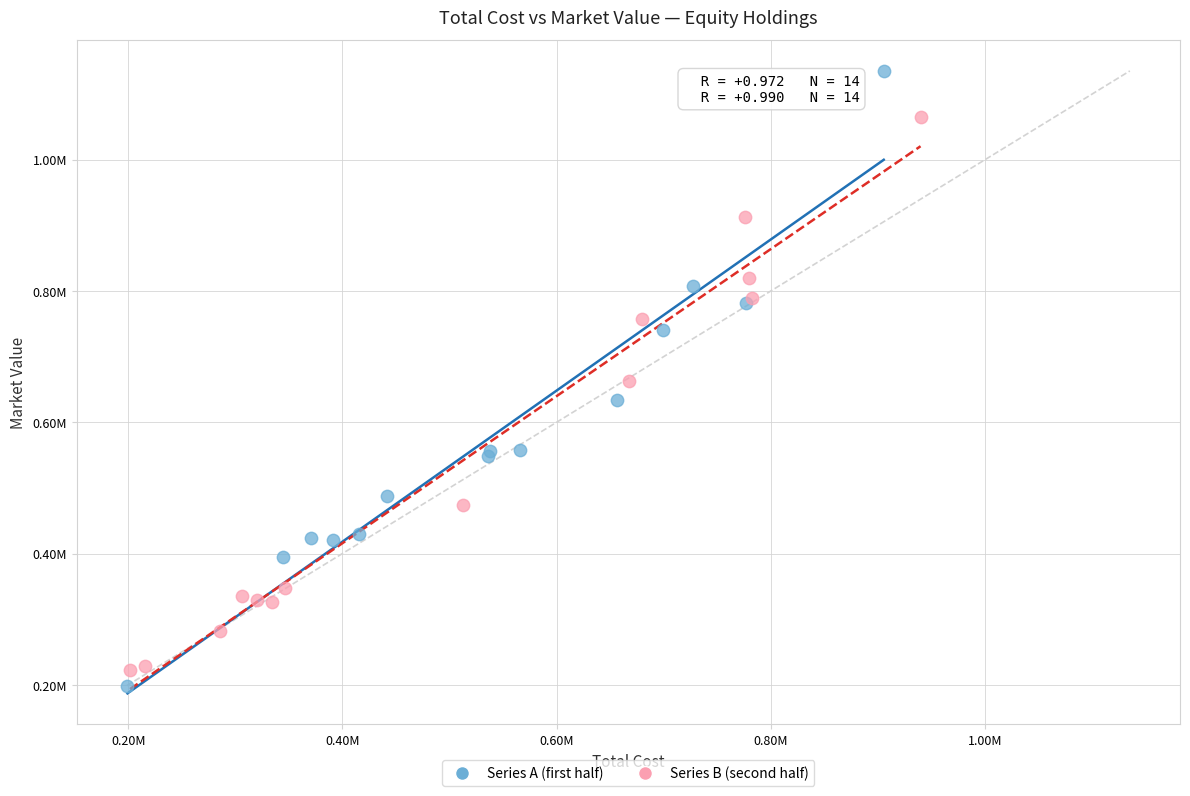

Which series contains the lowest Y value?

Series A (first half)